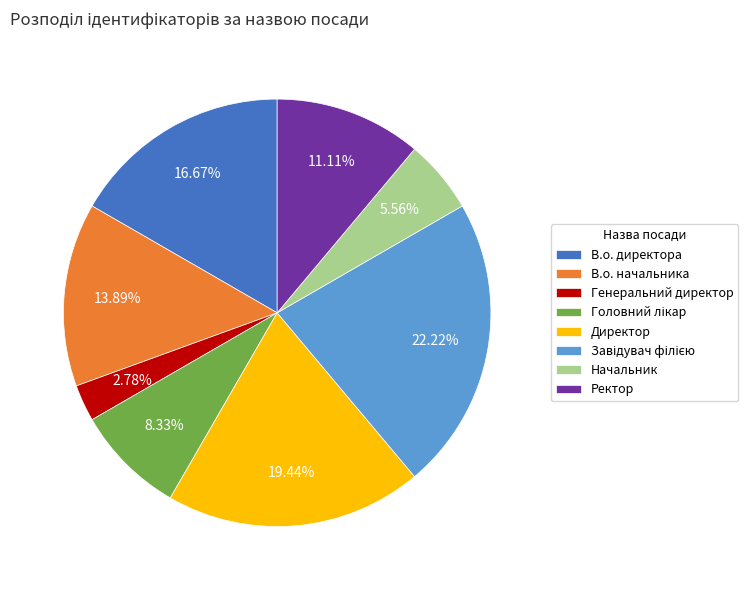

Which category has the smallest portion of the pie?

Генеральний директор